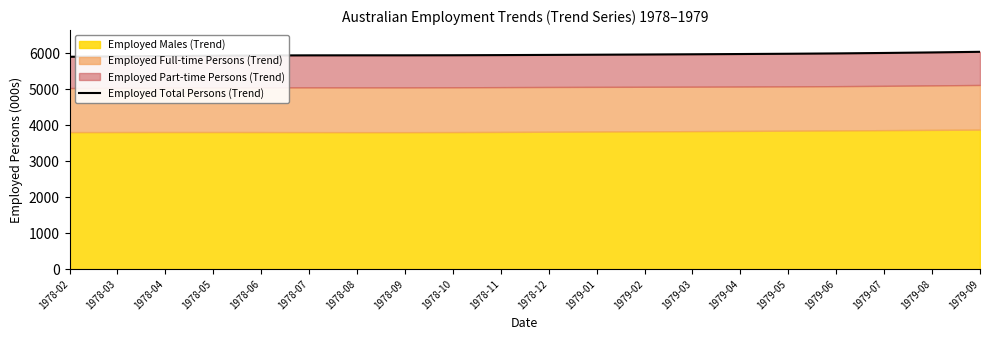

Which label corresponds to the smallest value in the chart?

1978-02